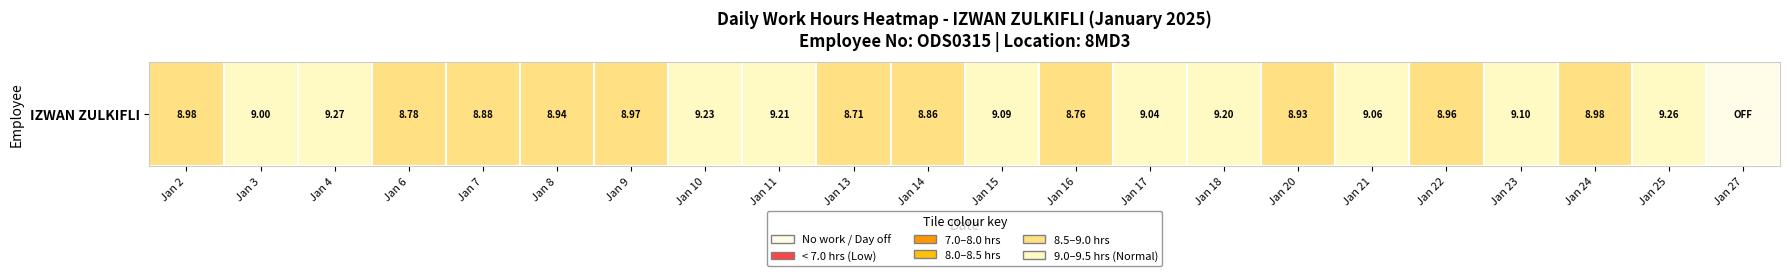

Where is the data nearest to the value 4?

Jan 27